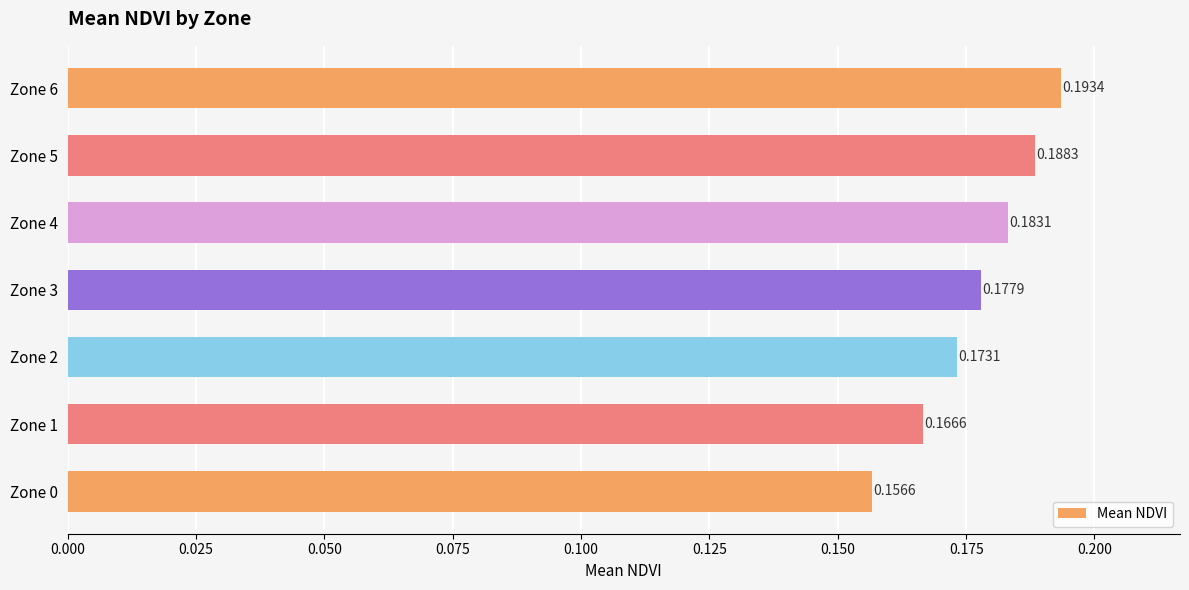

What is the sum of all values?

1.2